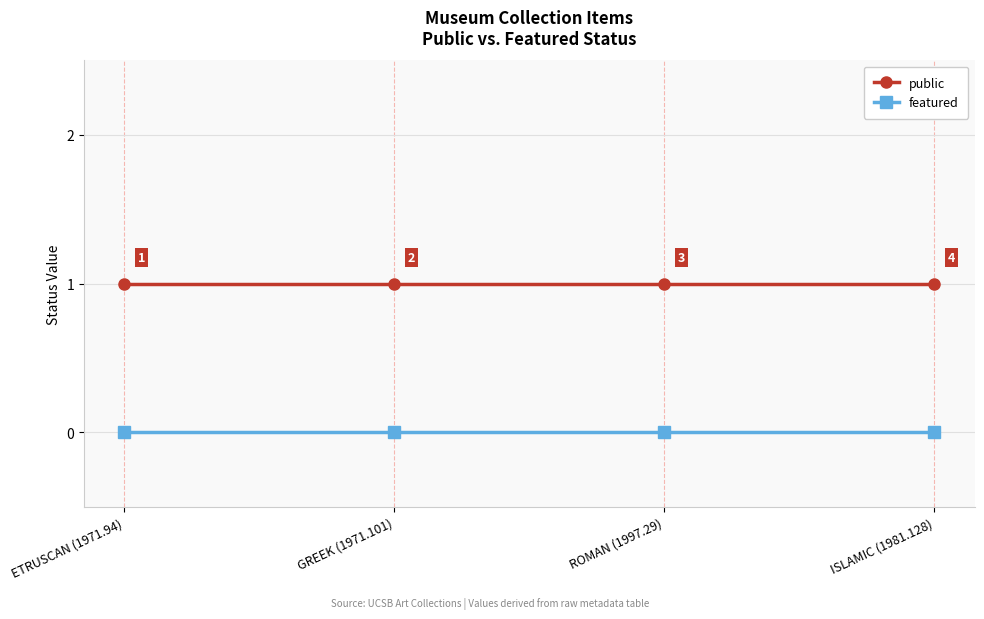

True or false: public has a value of 1 at GREEK (1971.101).

True